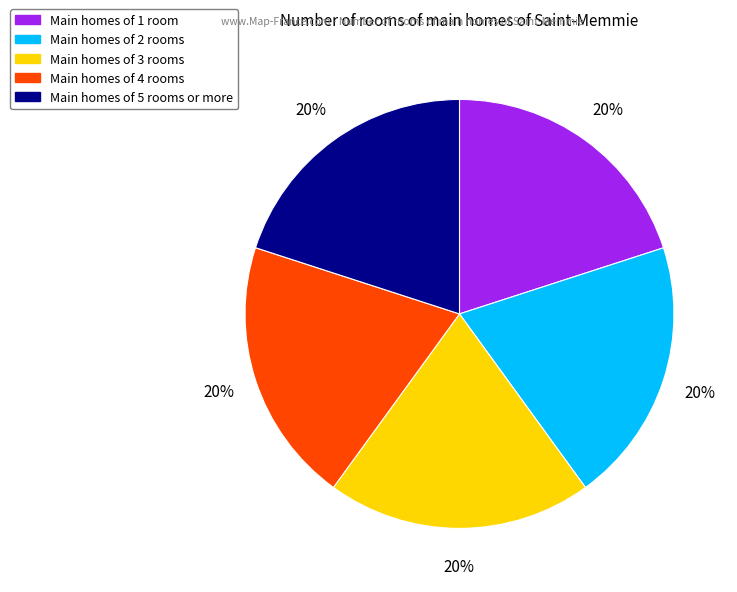

How many slices are in this pie chart?

5